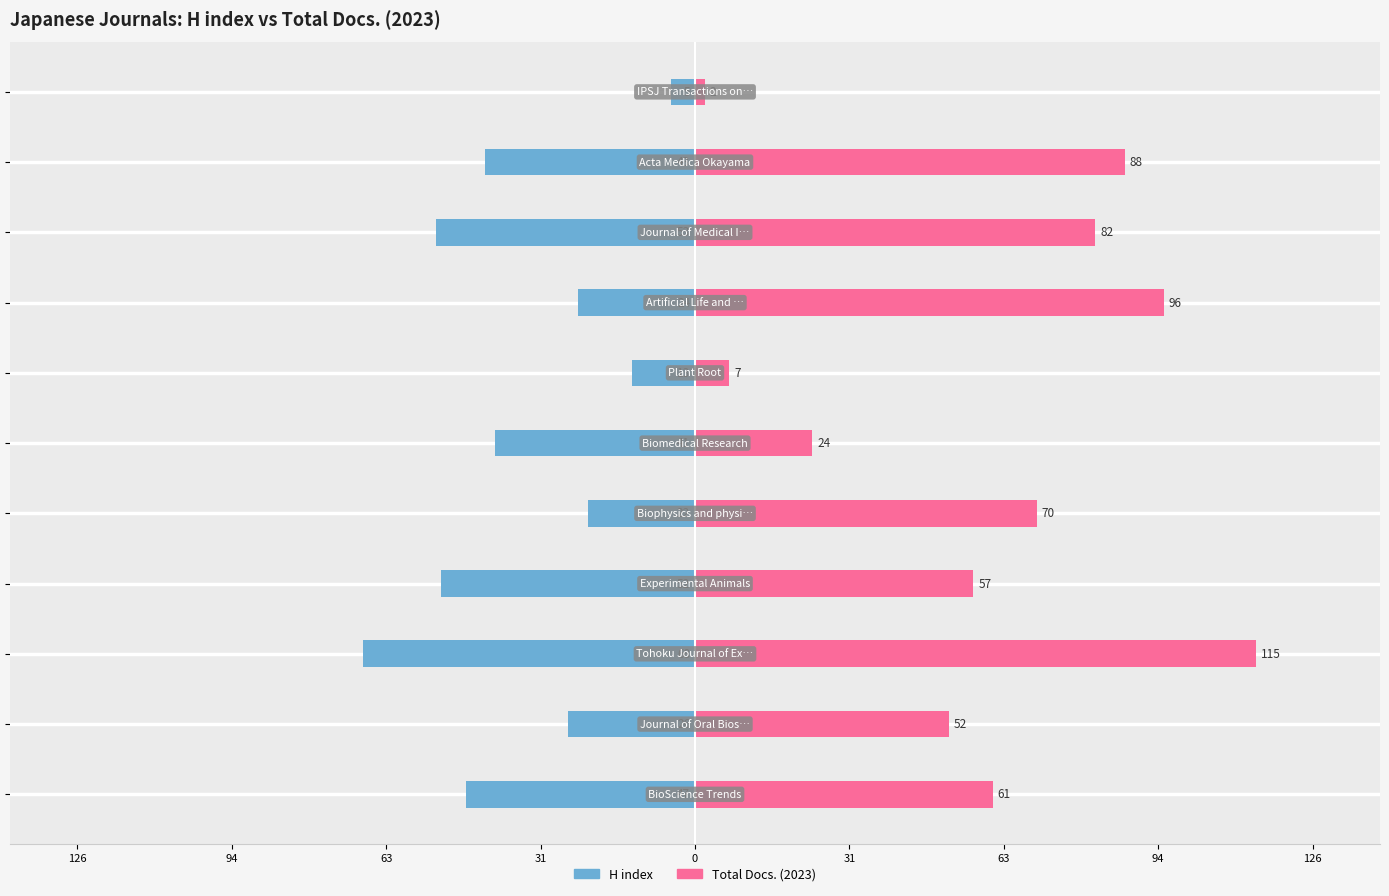

Which series has the largest total across all categories?

Total Docs. (2023)